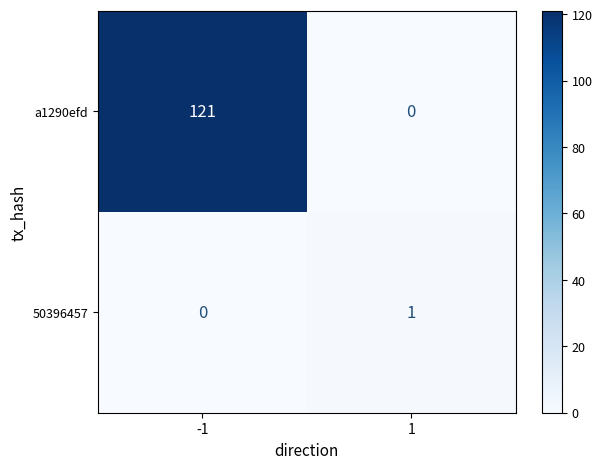

What is the sum of the a1290efd values at -1 and 1?

121